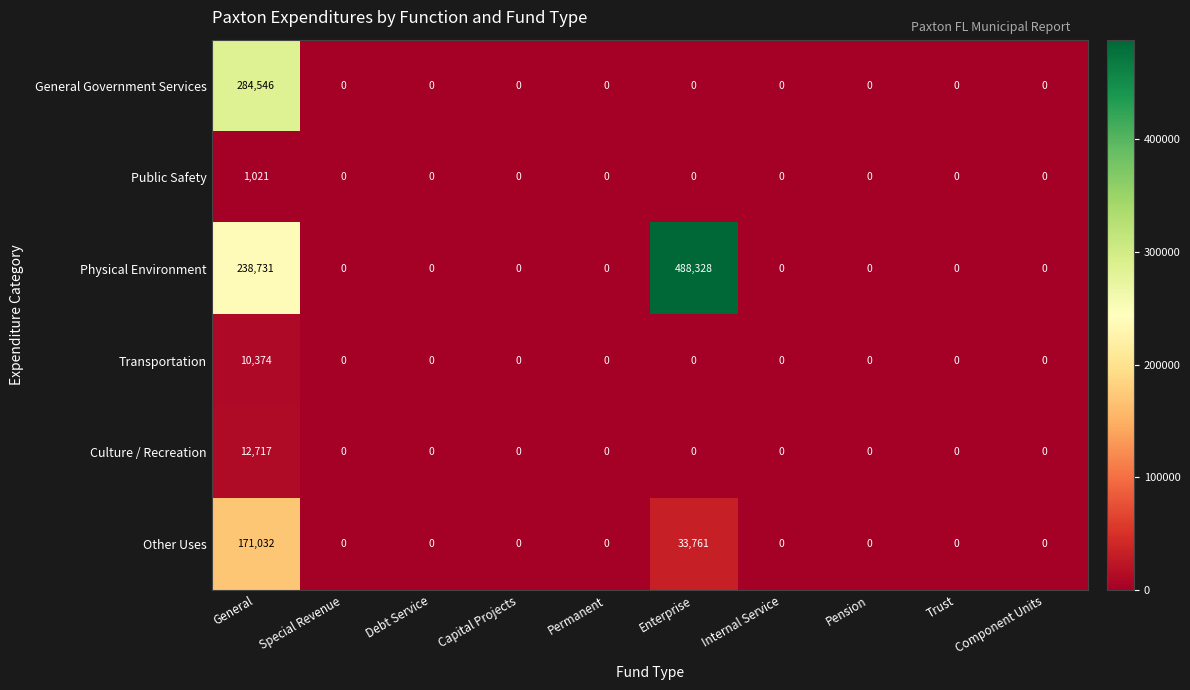

True or false: Transportation has a value of 5985 at Component Units.

False